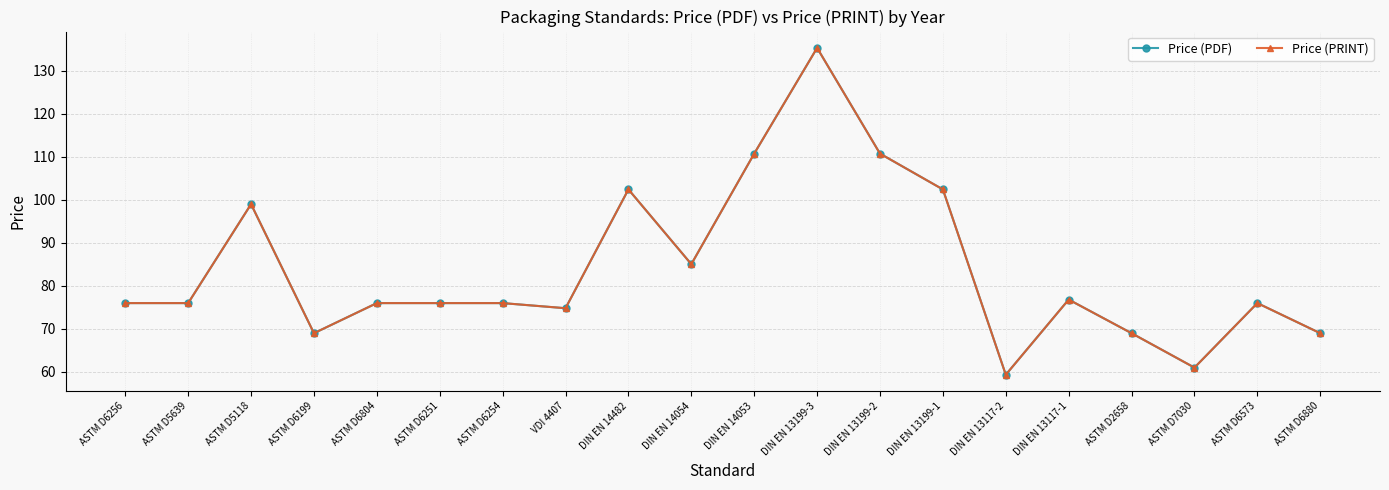

Reading right to left, extract all data points from this chart.

Price (PDF): 69.0	76.0	61.0	69.0	76.8	59.4	102.4	110.8	135.3	110.8	85.0	102.4	74.8	76.0	76.0	76.0	69.0	99.0	76.0	76.0
Price (PRINT): 69.0	76.0	61.0	69.0	76.8	59.4	102.4	110.8	135.3	110.8	85.0	102.4	74.8	76.0	76.0	76.0	69.0	99.0	76.0	76.0